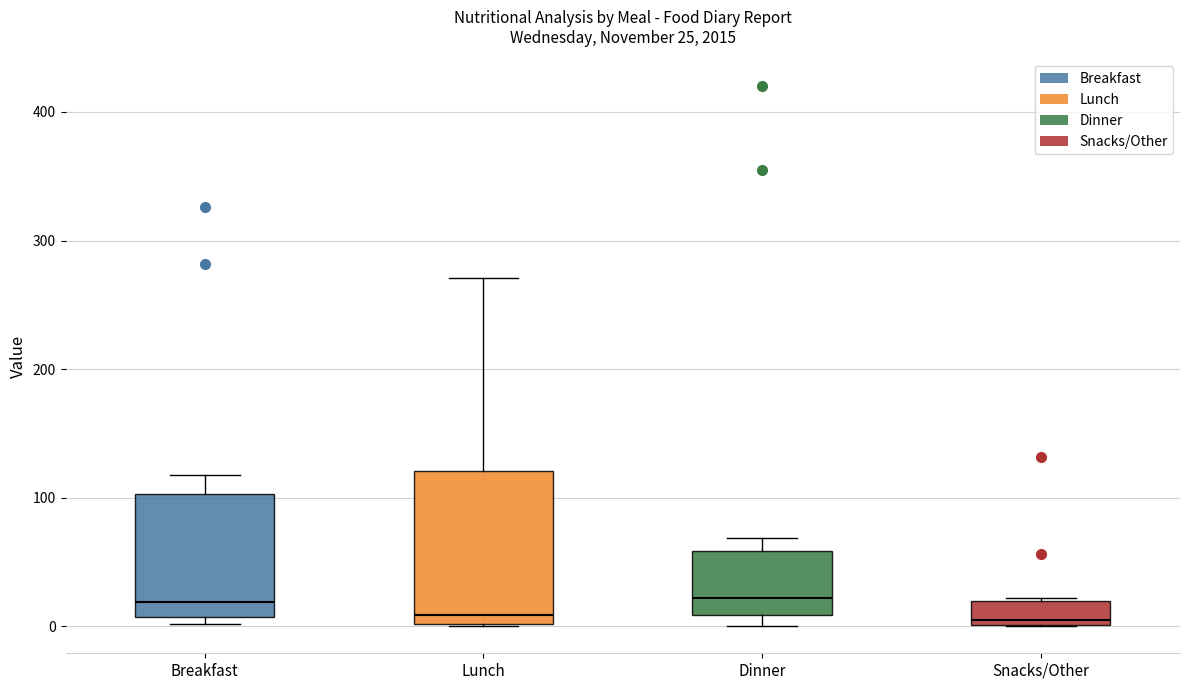

Comparing the boxes themselves (not the whiskers), which one is the tallest?

Lunch